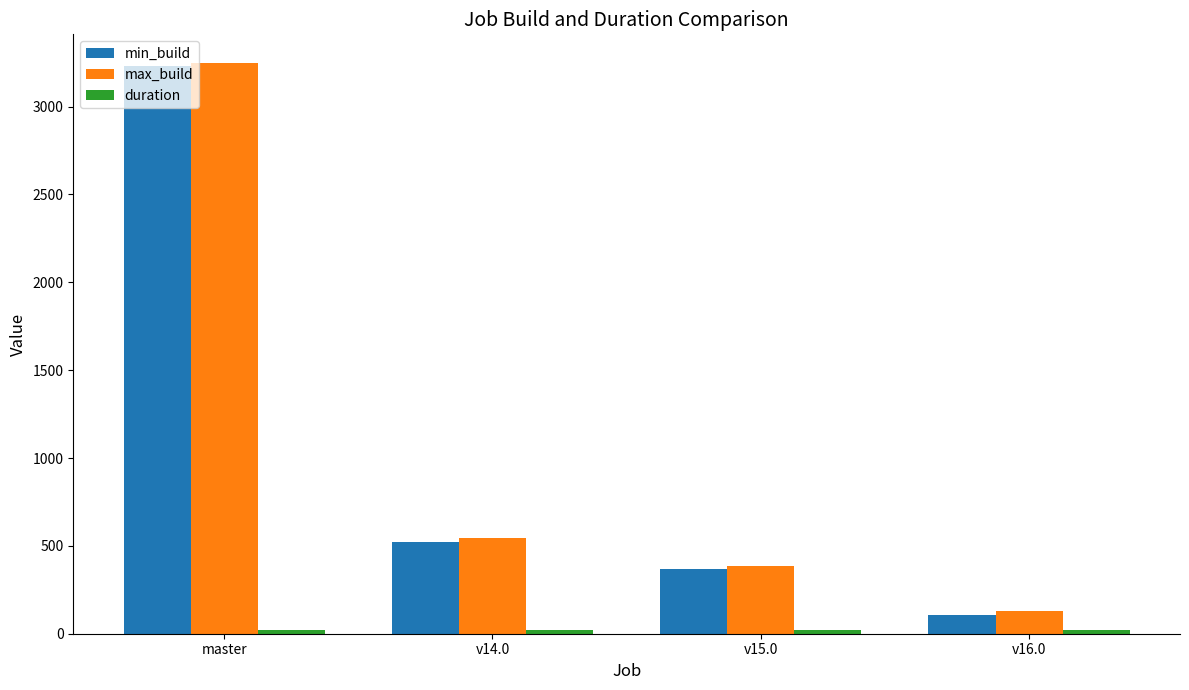

Rank the categories by min_build value from lowest to highest.

v16.0, v15.0, v14.0, master